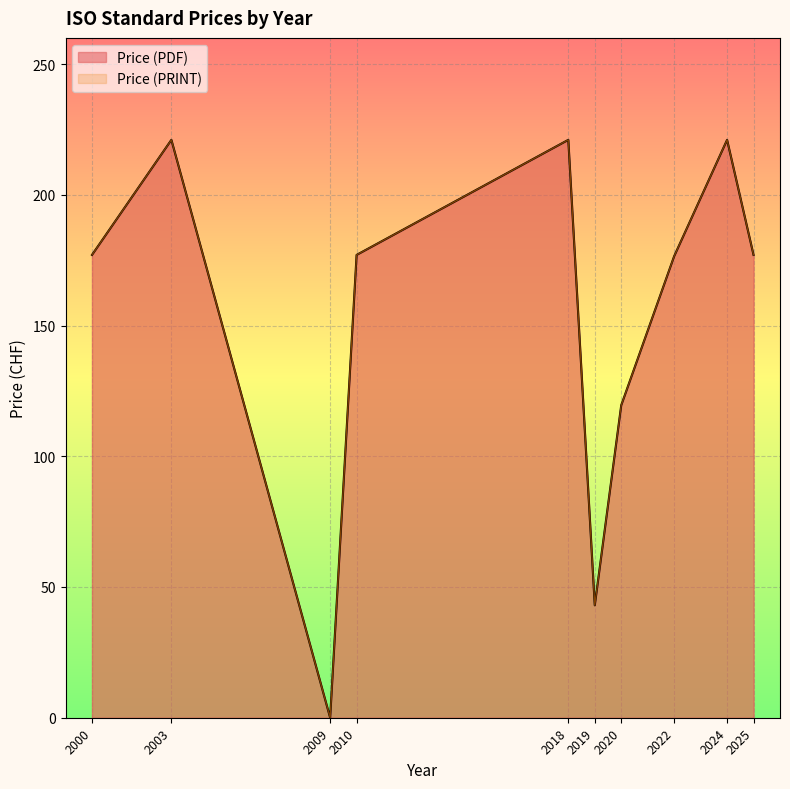

True or false: Price (PRINT) and Price (PDF) cross at least once.

False